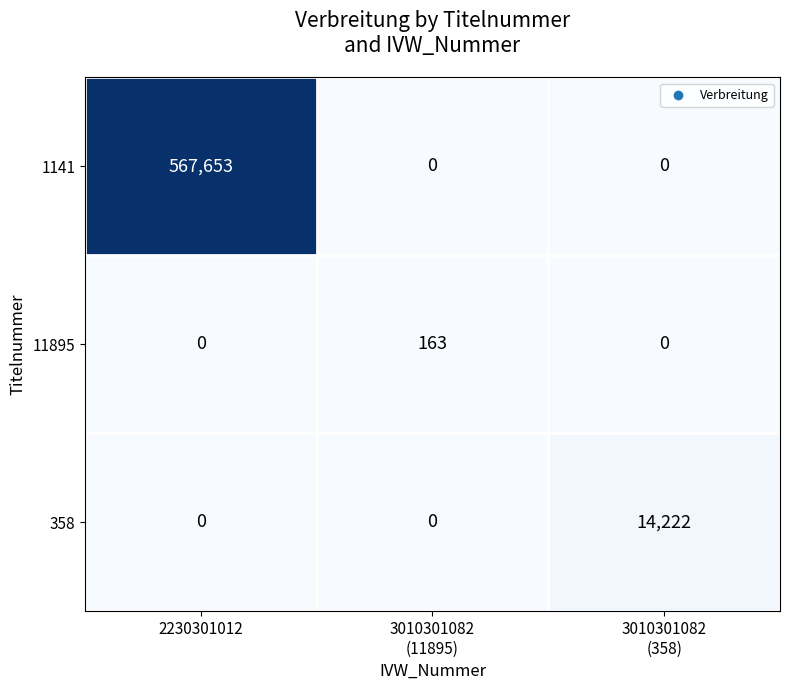

What is the greatest value displayed?

567653